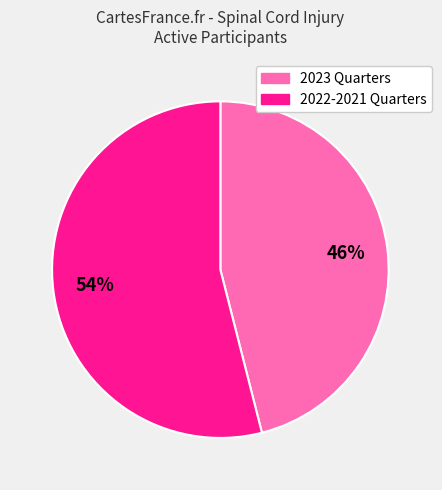

To the nearest percent, what is the average slice percentage?

50%